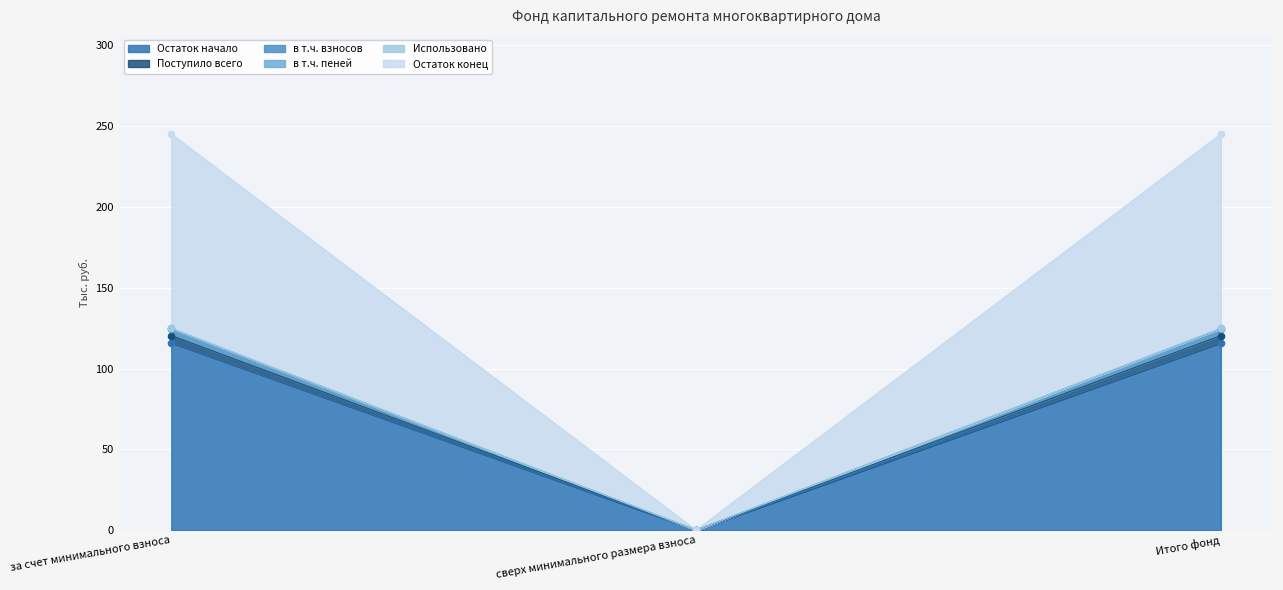

Is the value of Остаток начало at Итого фонд greater than the value of в т.ч. пеней at за счет минимального взноса?

No